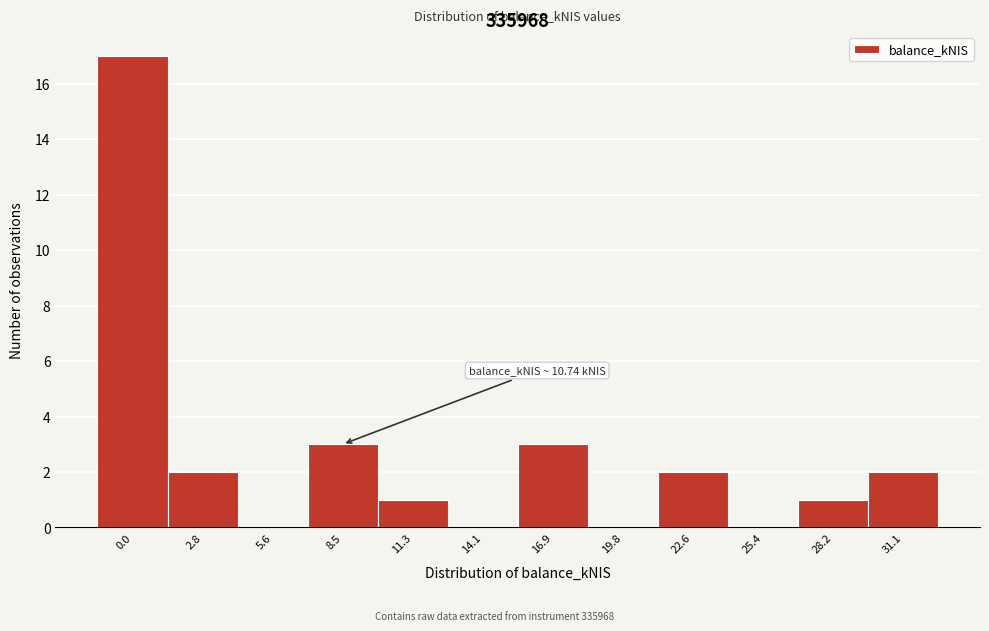

Reading left to right, what are all the values shown in this chart?

0.0=17	2.8=2	5.6=0	8.5=3	11.3=1	14.1=0	16.9=3	19.8=0	22.6=2	25.4=0	28.2=1	31.1=2